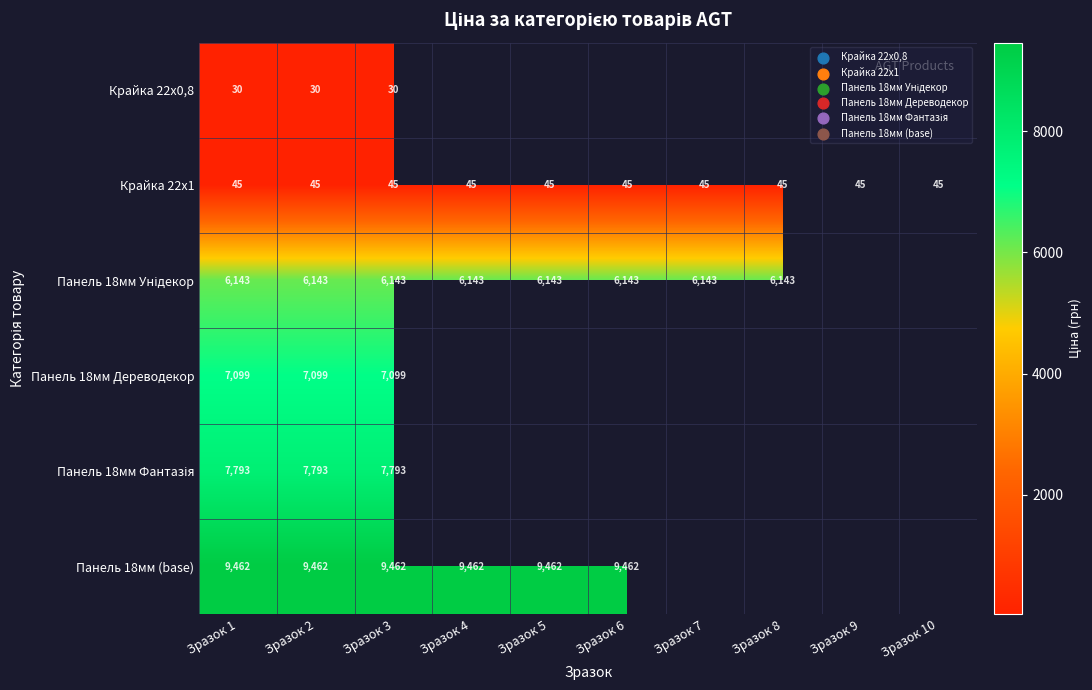

What is the maximum value shown in the chart?

9462.1